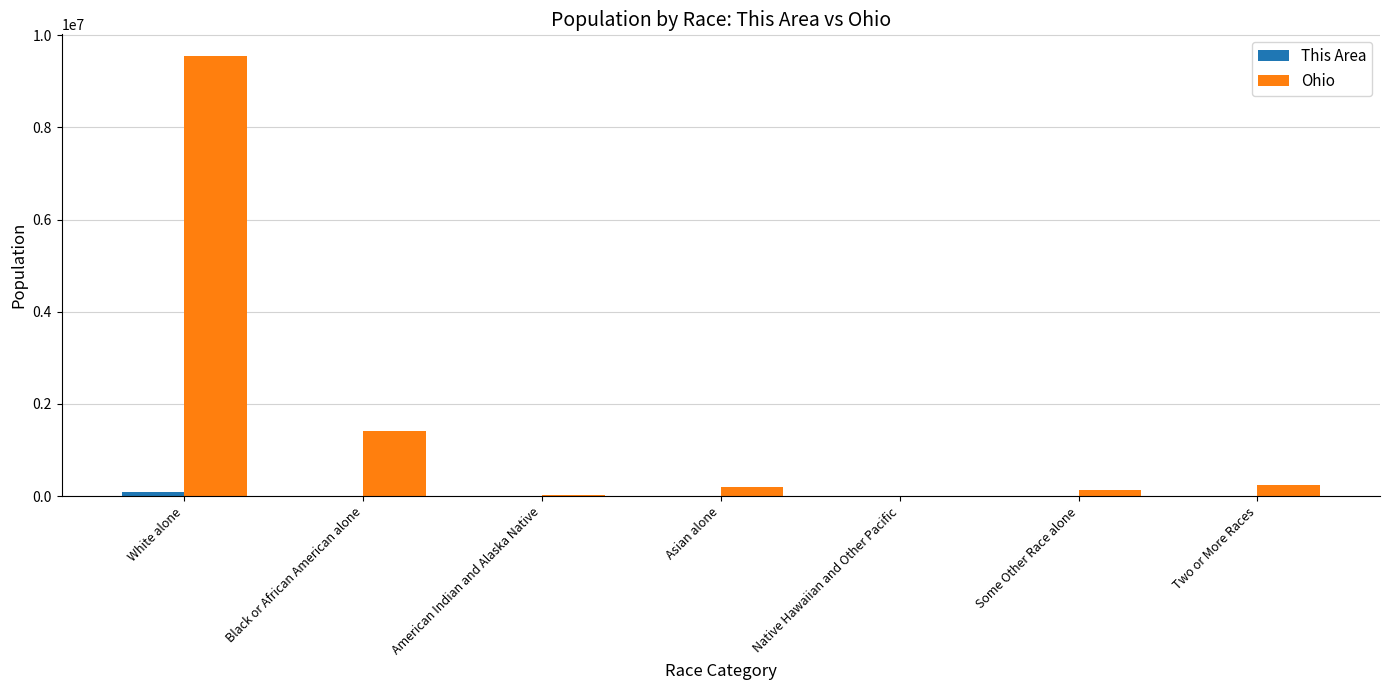

At which label does Ohio reach its peak?

White alone